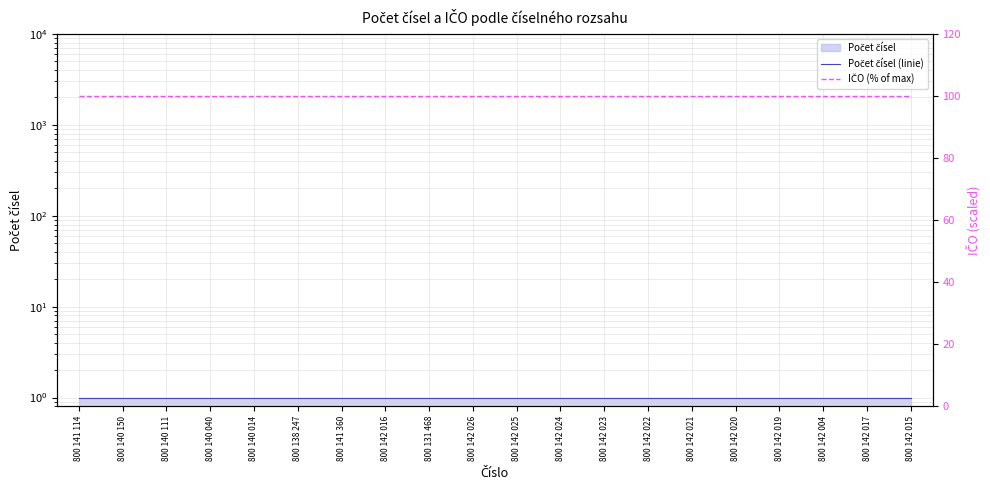

True or false: IČO (% of max) has more than 1 points higher than both neighbors.

False